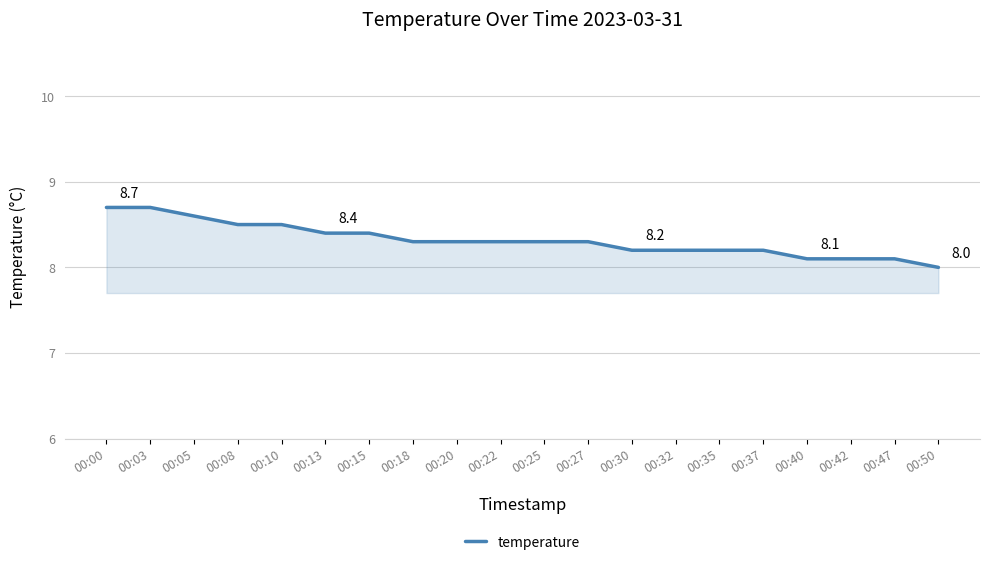

How many lines are shown in the chart?

1